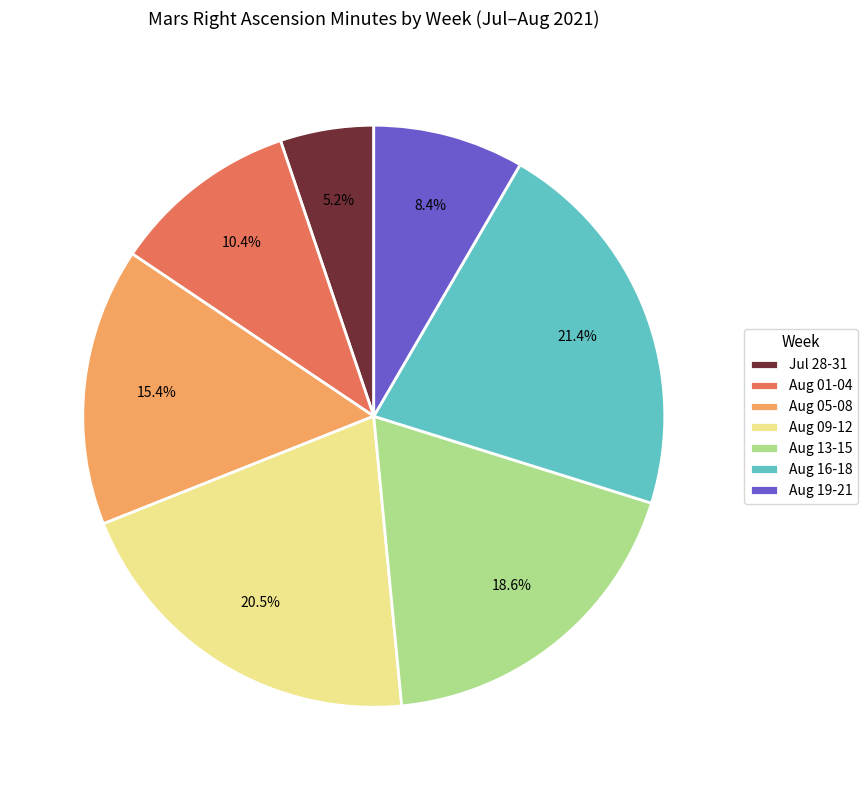

Is there any slice that represents more than half of the pie?

No